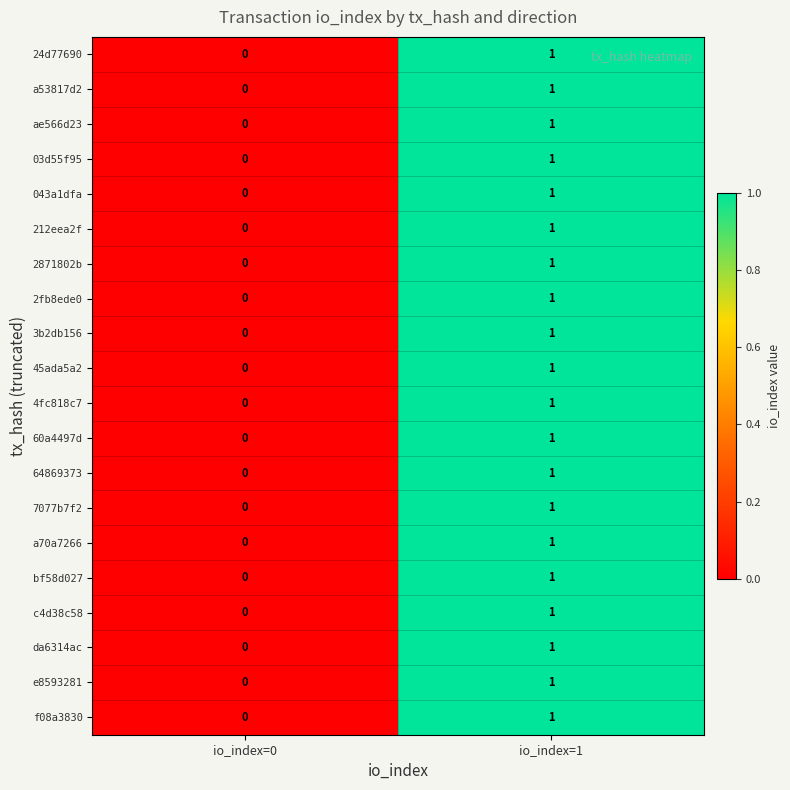

List the labels in order of f08a3830 value, largest first.

io_index=1, io_index=0